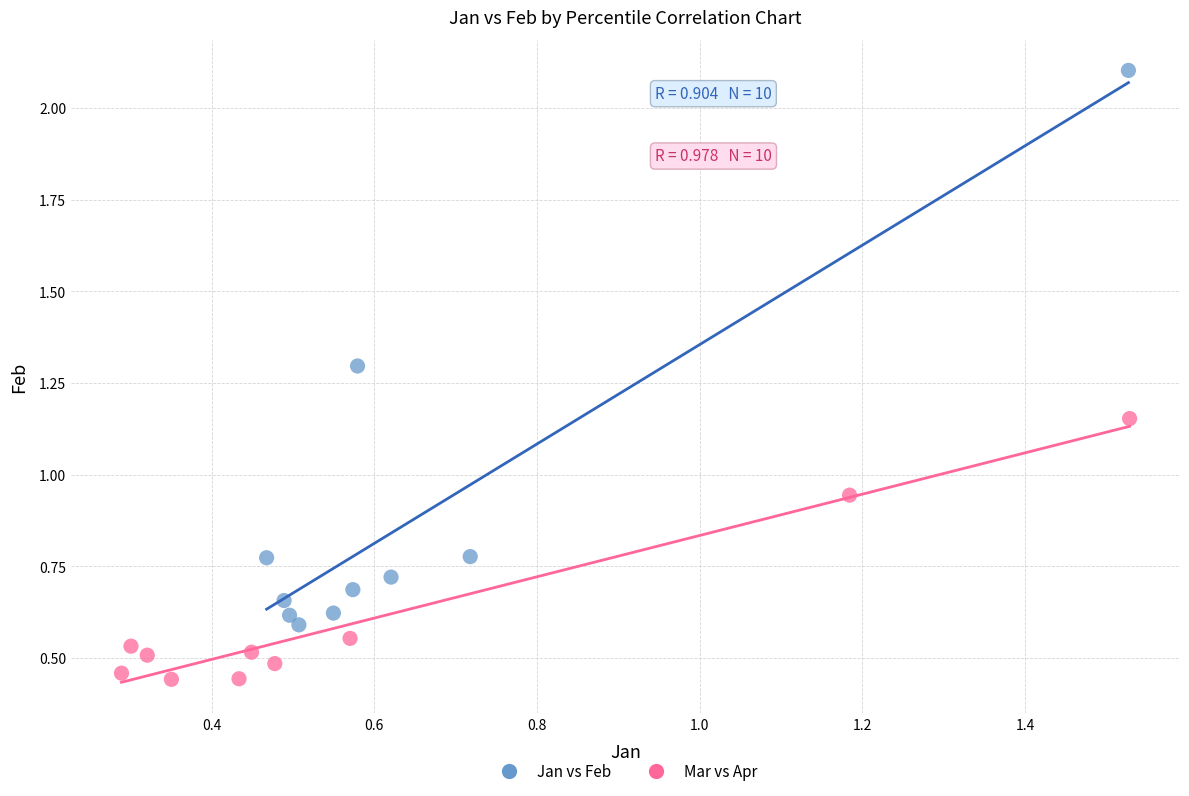

Which series has the widest spread of Y values?

Jan vs Feb